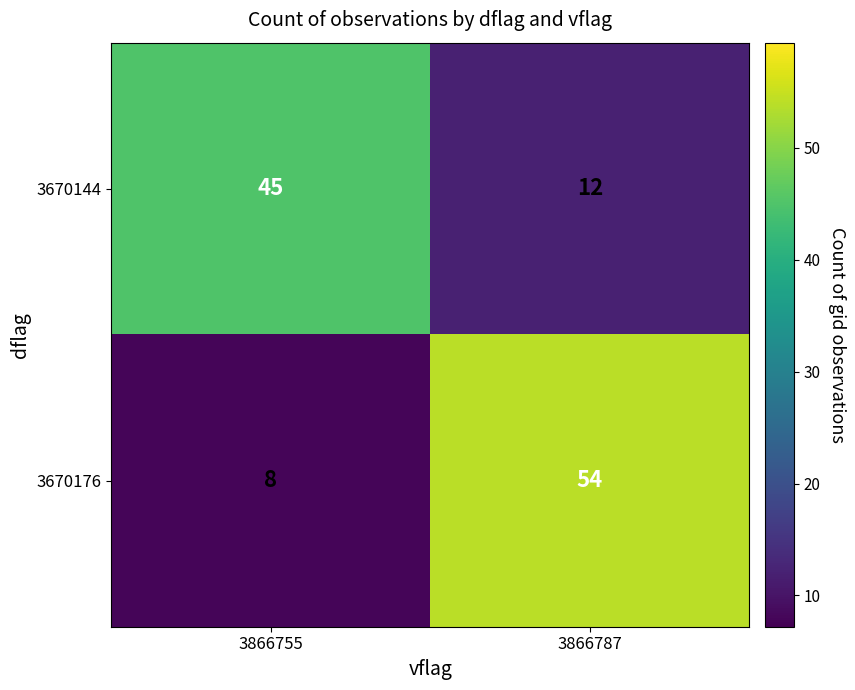

At which category does the chart reach its minimum across all series?

3866755